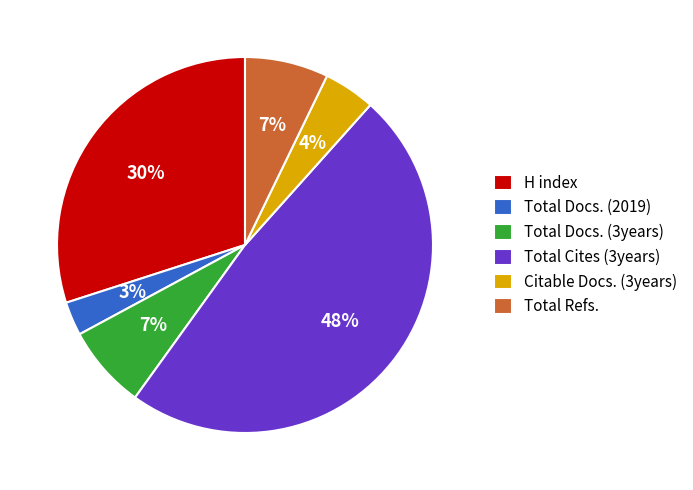

What percentage is the Total Docs. (2019) slice, to the nearest percent?

3%